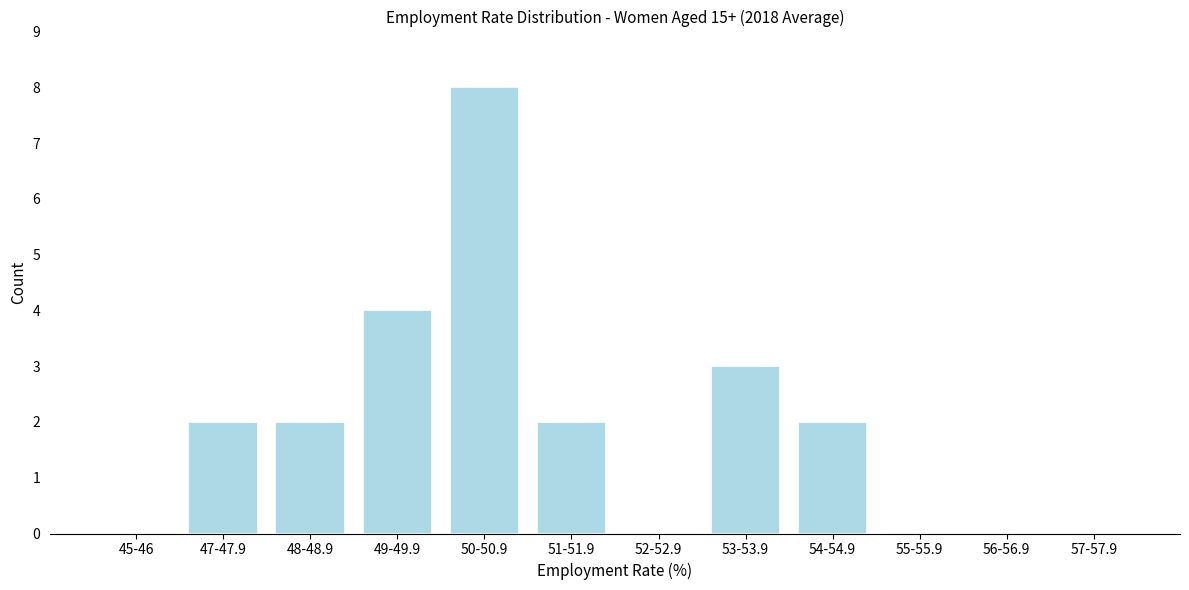

Reading left to right, list all the values displayed in this chart.

45-46=0	47-47.9=2	48-48.9=2	49-49.9=4	50-50.9=8	51-51.9=2	52-52.9=0	53-53.9=3	54-54.9=2	55-55.9=0	56-56.9=0	57-57.9=0